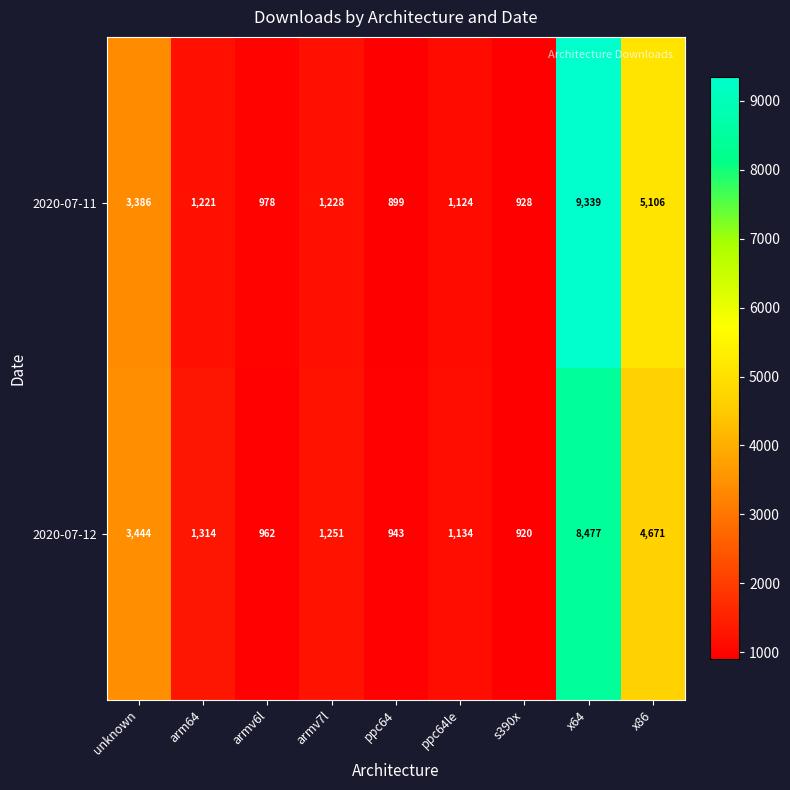

Which series has the largest total across all categories?

2020-07-11